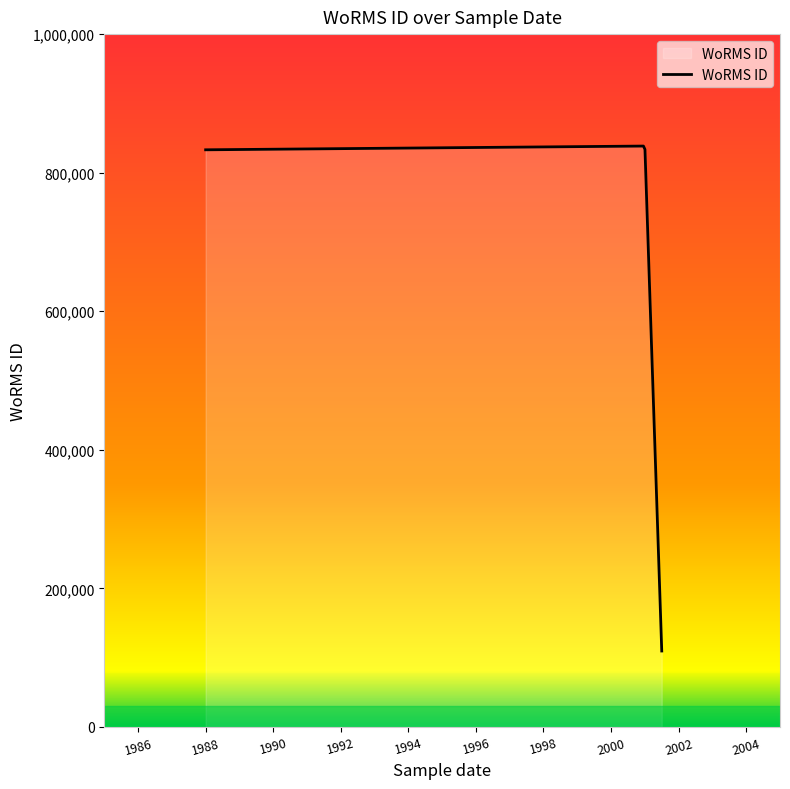

What is the maximum value shown in the chart?

838405.6